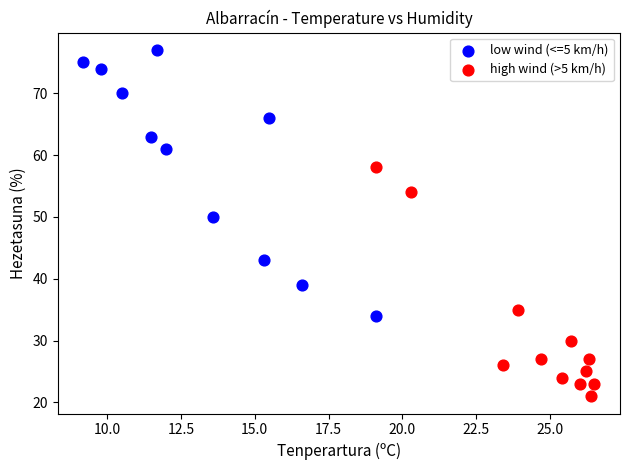

What are all the series names shown in the legend?

low wind (<=5 km/h), high wind (>5 km/h)